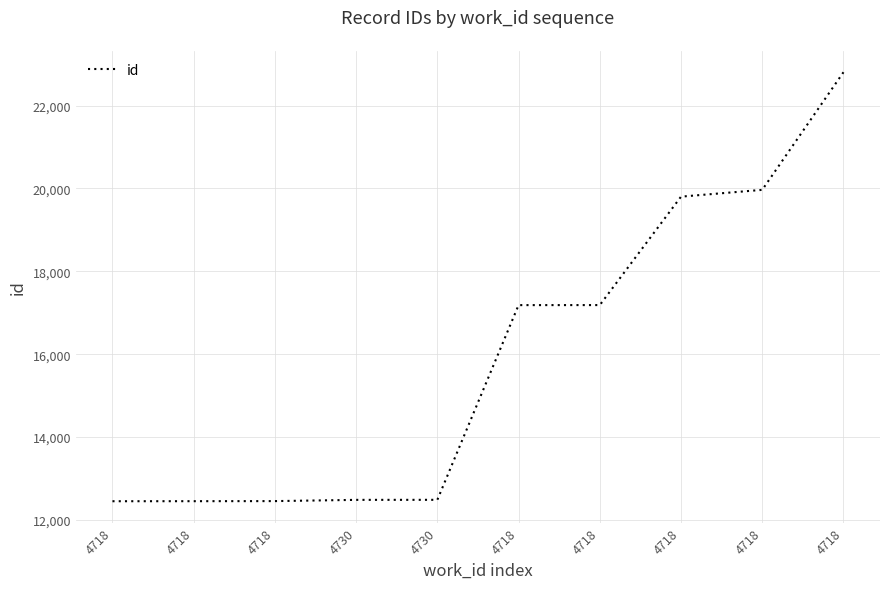

Is it true that the value at 4718 is 17184?

True